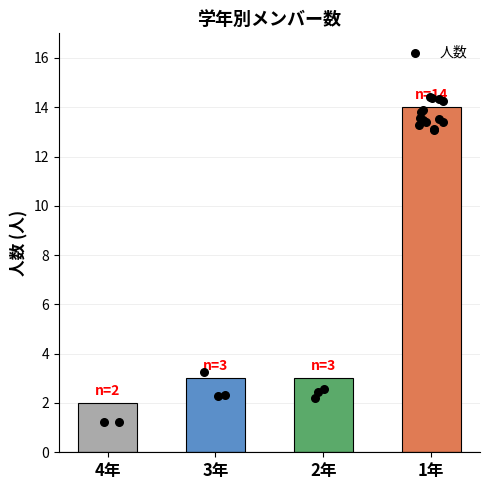

Approximately how many times larger is the value at 4年 compared to 2年?

0.7